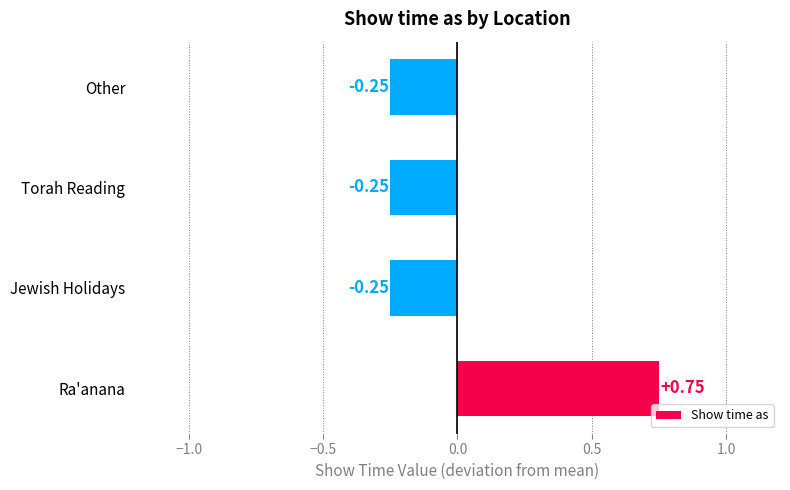

What is the sum of the values at Jewish Holidays and Torah Reading?

-0.5